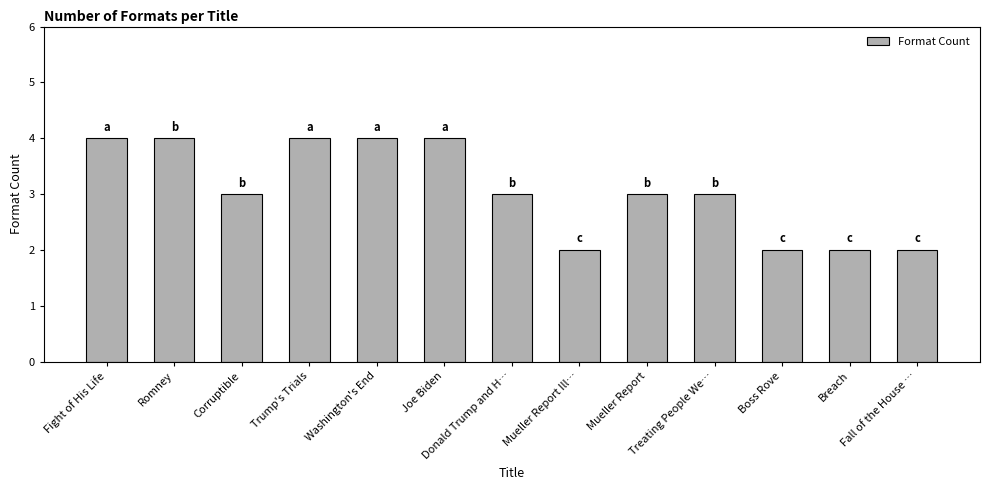

Is it true that the value at Boss Rove is 3?

False